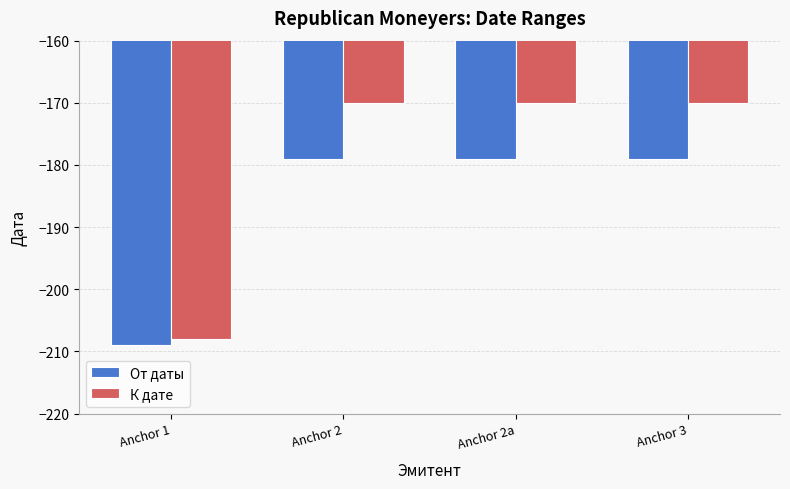

Which series has the largest total across all categories?

К дате